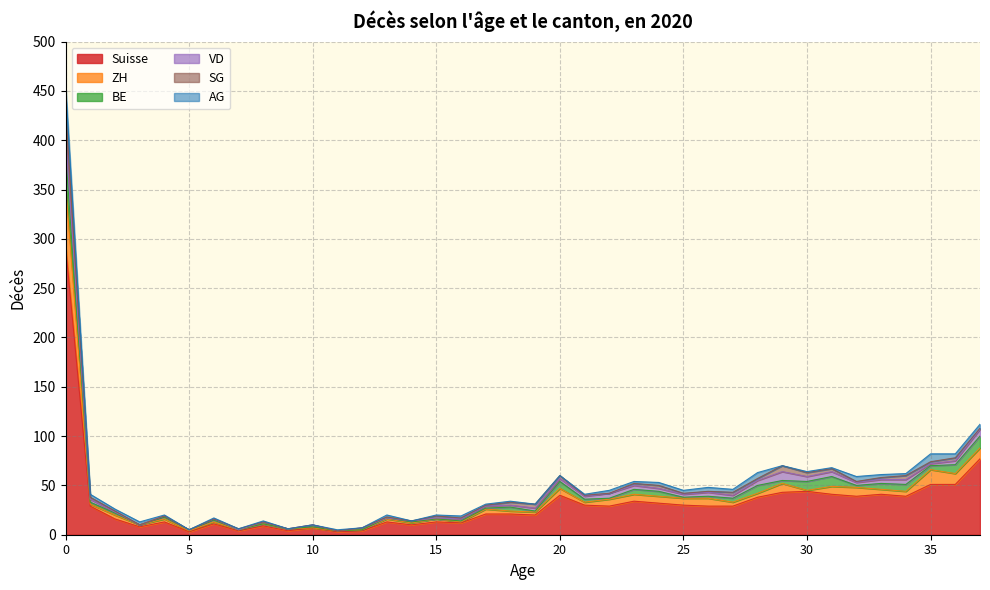

Which series has the widest spread of values?

Suisse